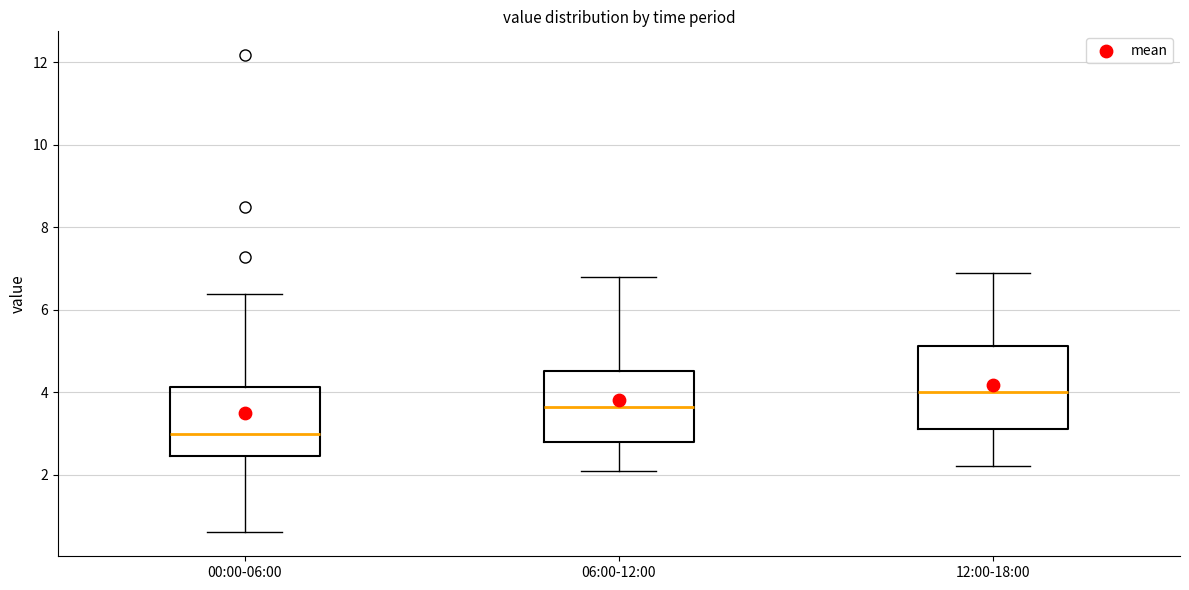

Comparing the boxes themselves (not the whiskers), which one is the tallest?

12:00-18:00